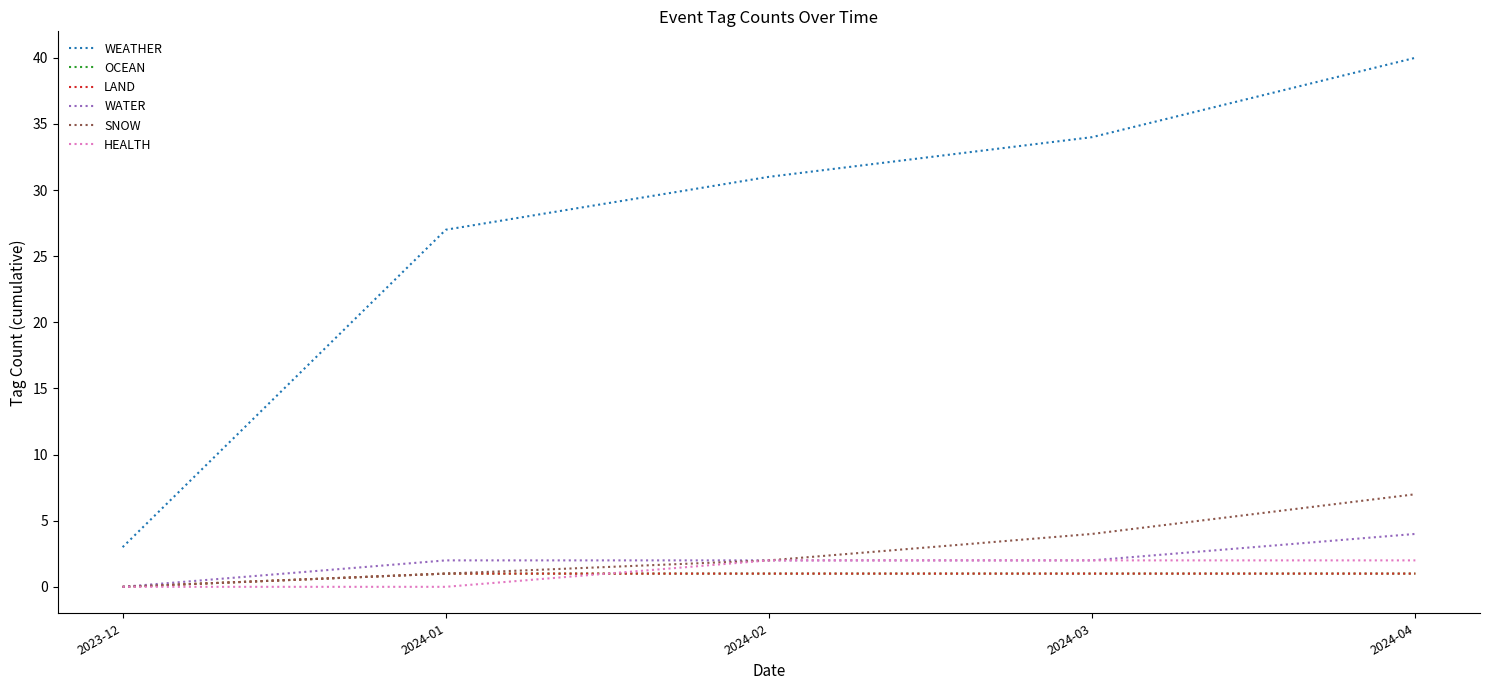

What is the lowest value of the WEATHER series?

3